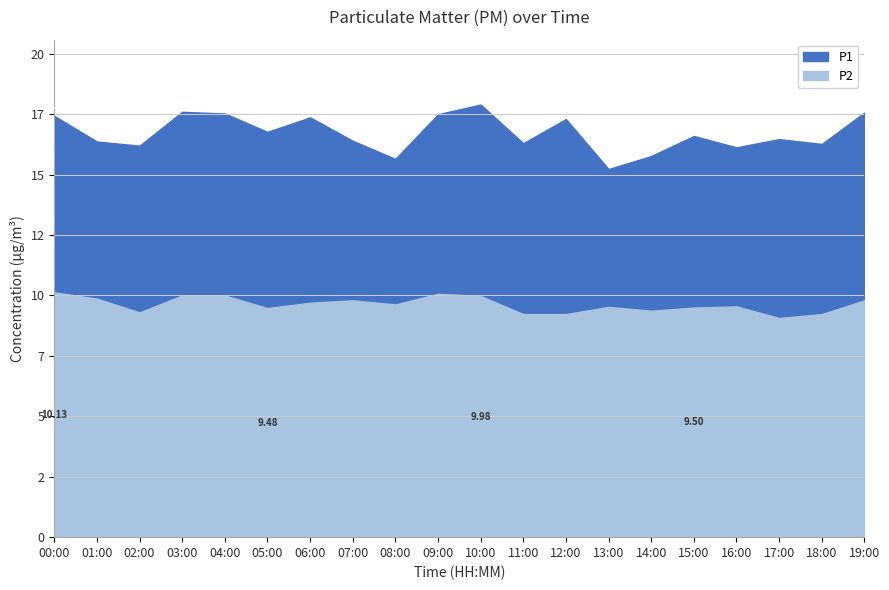

What is the difference between the maximum and minimum values in the P2 series?

1.1